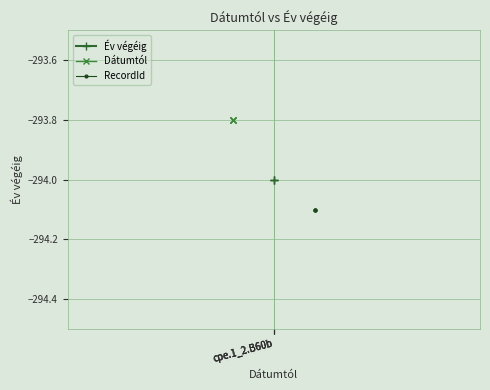

At which label does RecordId reach its minimum?

cpe.1_2.B60b